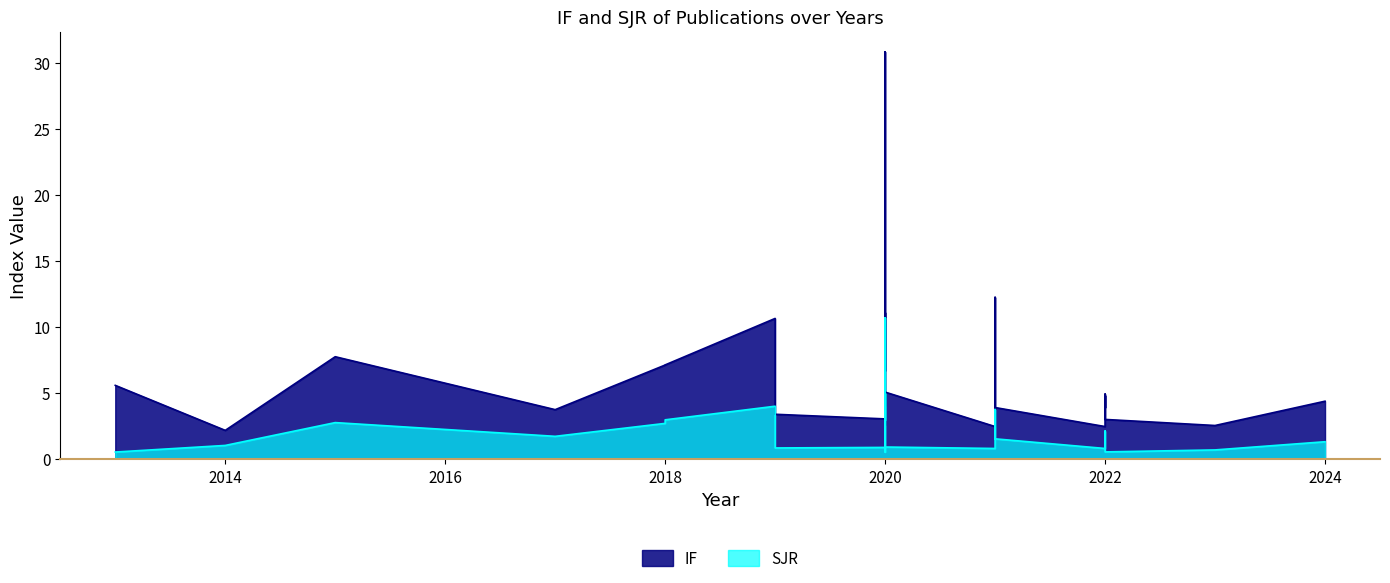

Which has a higher value, 2020 or 2022?

2020